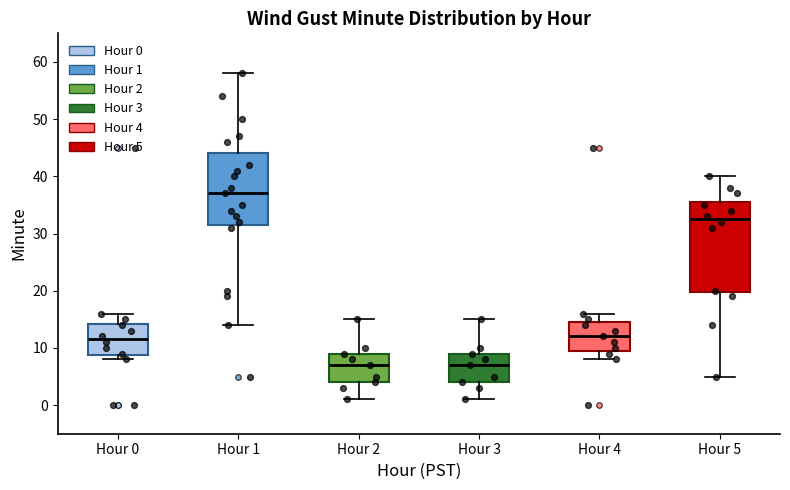

Comparing the boxes themselves (not the whiskers), which one is the tallest?

Hour 5